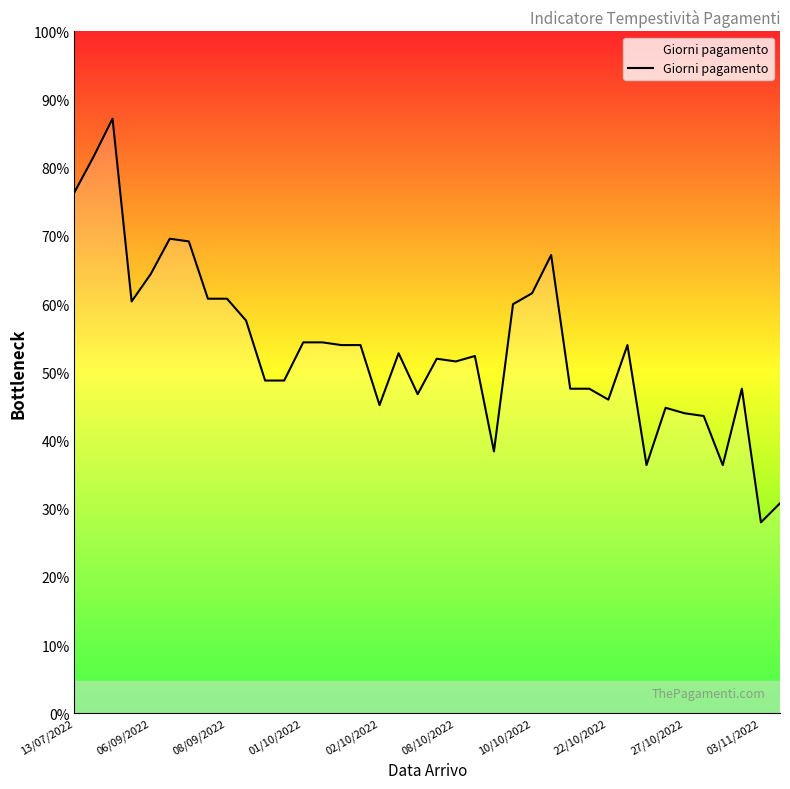

What is the sum of all values?

5093